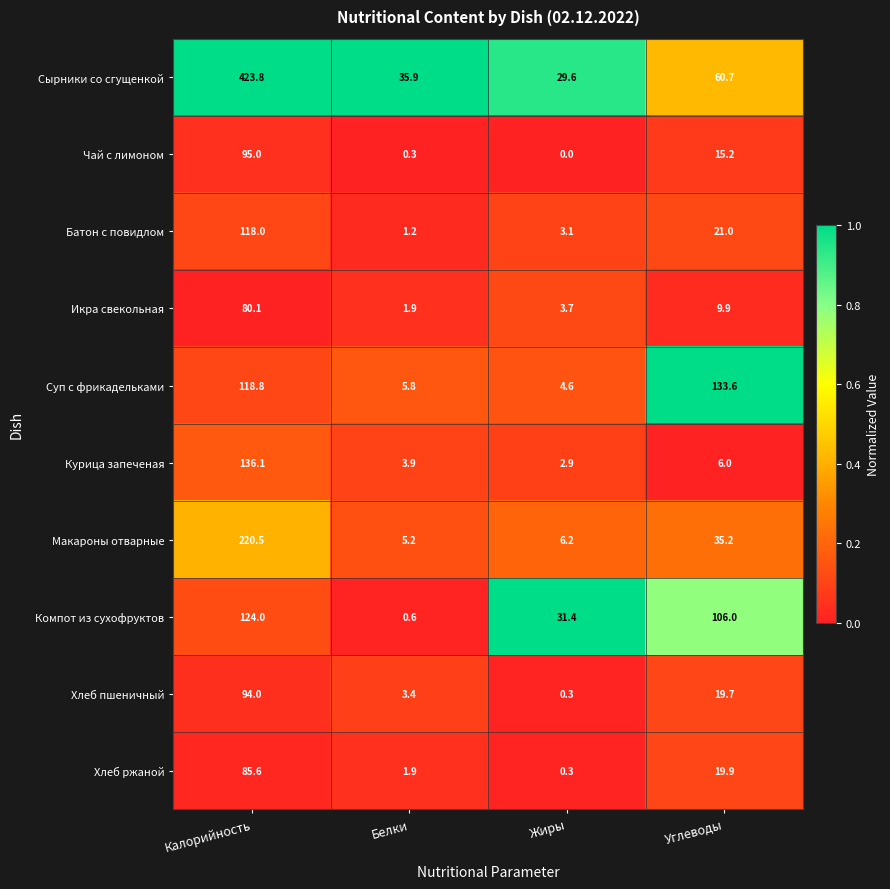

What is the sum of the Компот из сухофруктов values at Калорийность and Жиры?

155.4